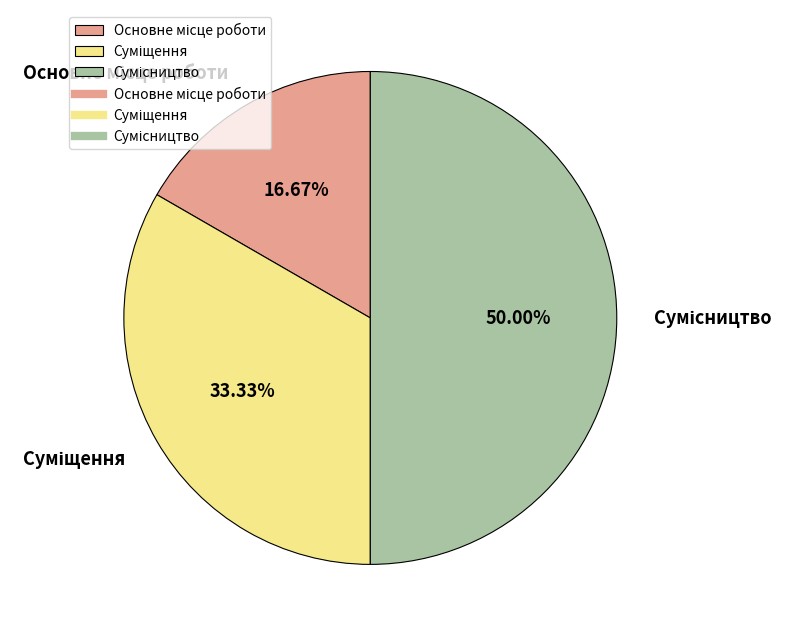

Count the number of slices in the pie.

3